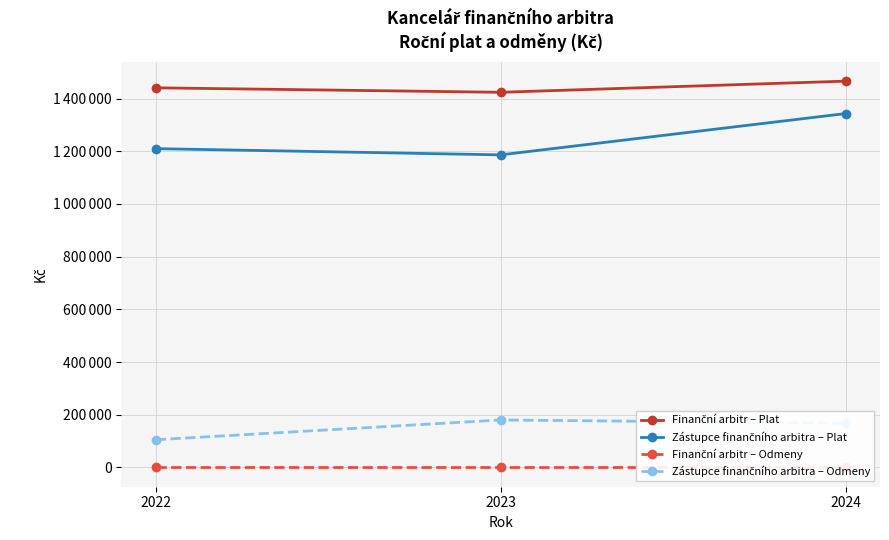

Reading right to left, extract all data points from this chart.

Finanční arbitr – Plat: 1466072	1423753	1440766
Zástupce finančního arbitra – Plat: 1342969	1186274	1209852
Finanční arbitr – Odmeny: 0	0	0
Zástupce finančního arbitra – Odmeny: 168000	180000	105000